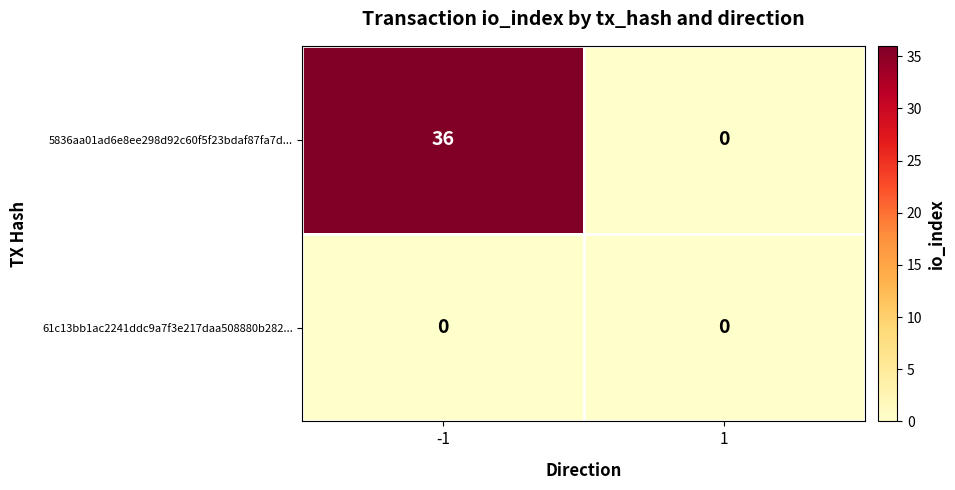

List the series in order of their overall mean, lowest first.

61c13bb1ac2241ddc9a7f3e217daa508880b282..., 5836aa01ad6e8ee298d92c60f5f23bdaf87fa7d...